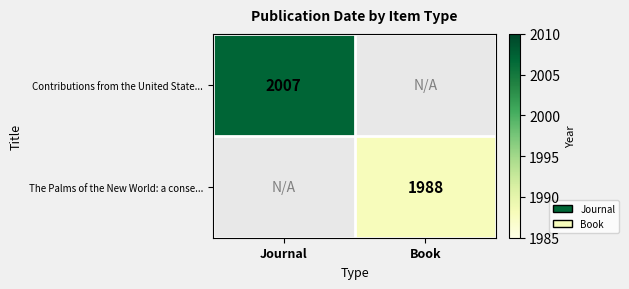

Is it true that The Palms of the New World: a conse... equals 3217 at Book?

False